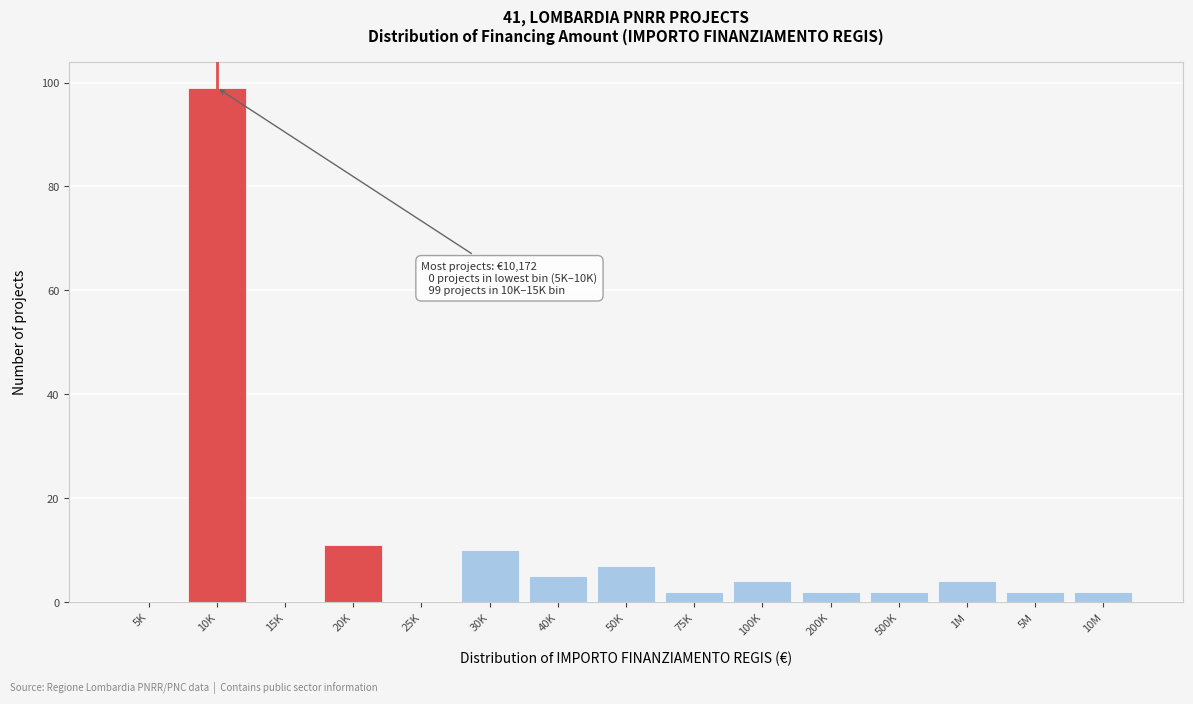

Reading left to right, transcribe all the data shown in this chart.

5K=0	10K=99	15K=0	20K=11	25K=0	30K=10	40K=5	50K=7	75K=2	100K=4	200K=2	500K=2	1M=4	5M=2	10M=2